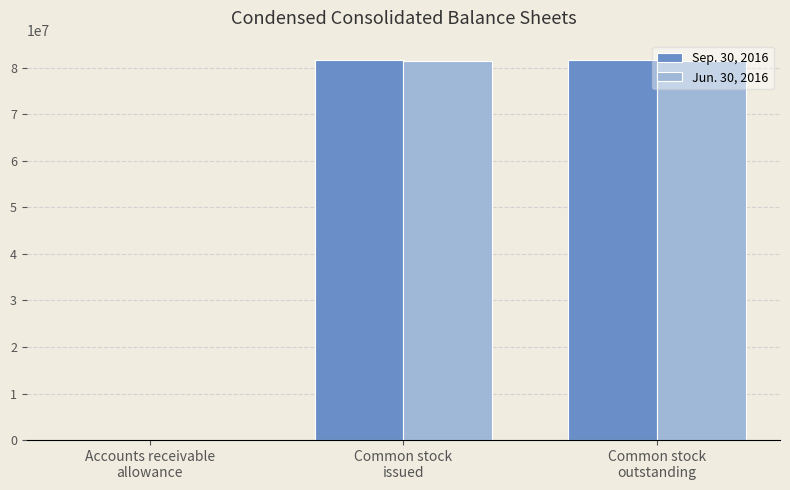

What are all the series names shown in the legend?

Sep. 30, 2016, Jun. 30, 2016